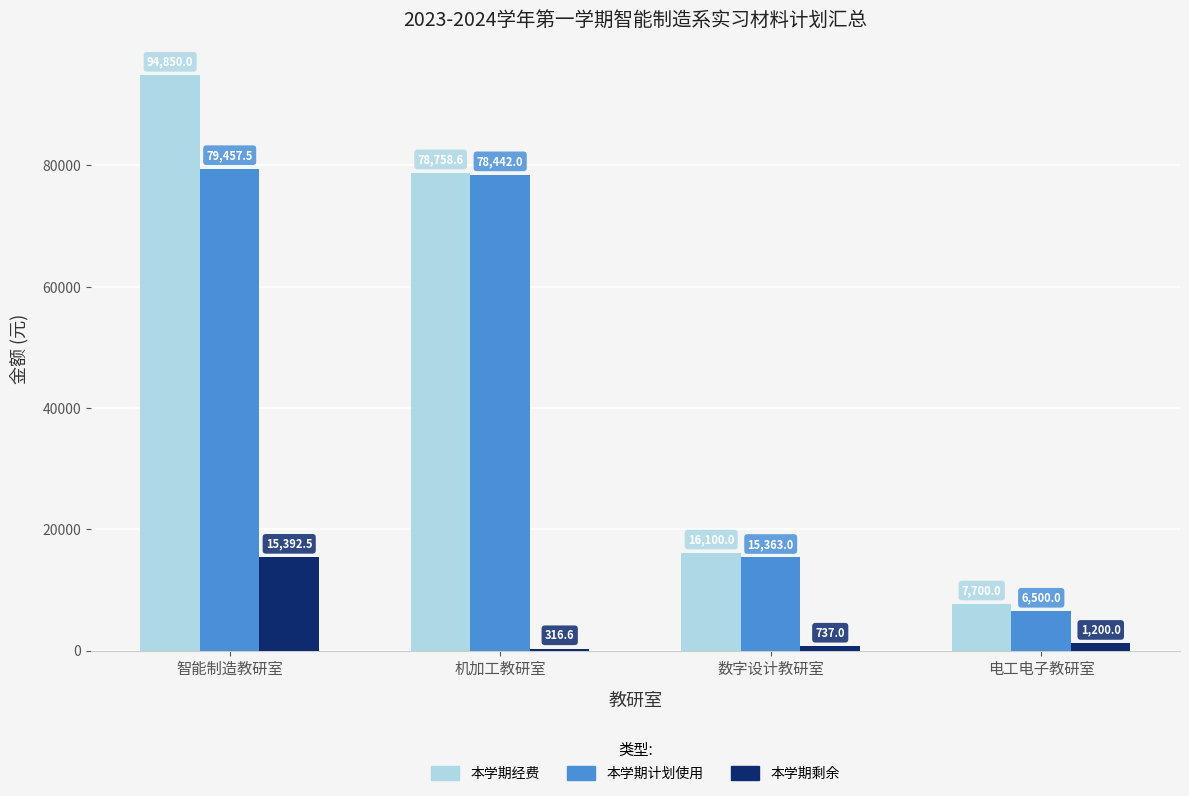

Rank the categories by 本学期计划使用 value from highest to lowest.

智能制造教研室, 机加工教研室, 数字设计教研室, 电工电子教研室